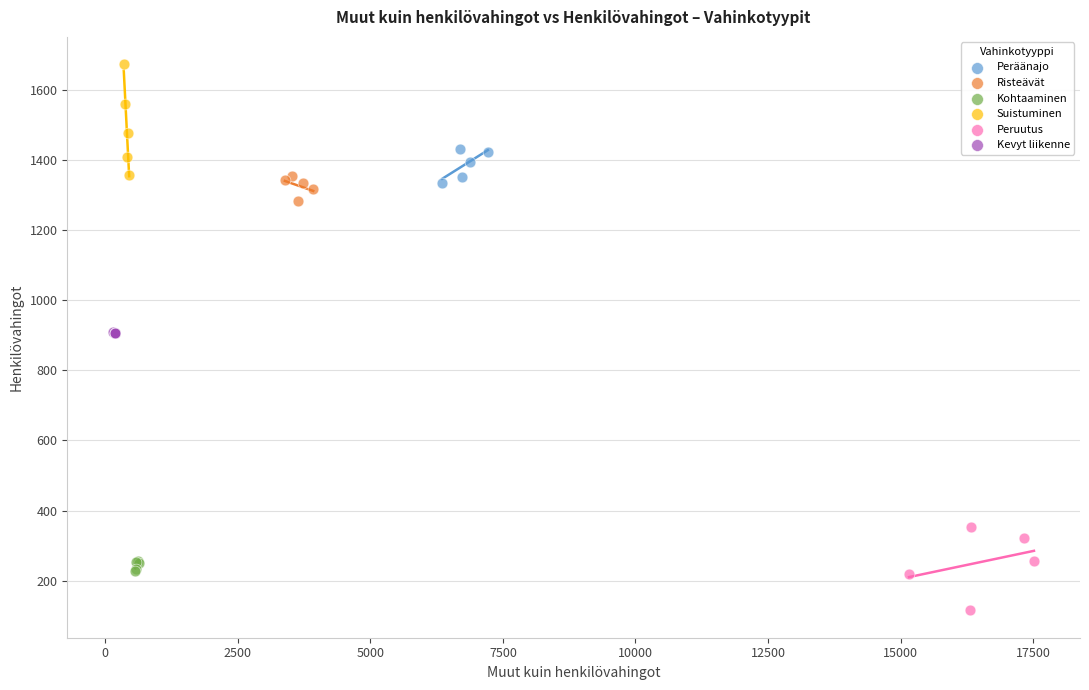

Which series reaches the minimum Y coordinate?

Peruutus